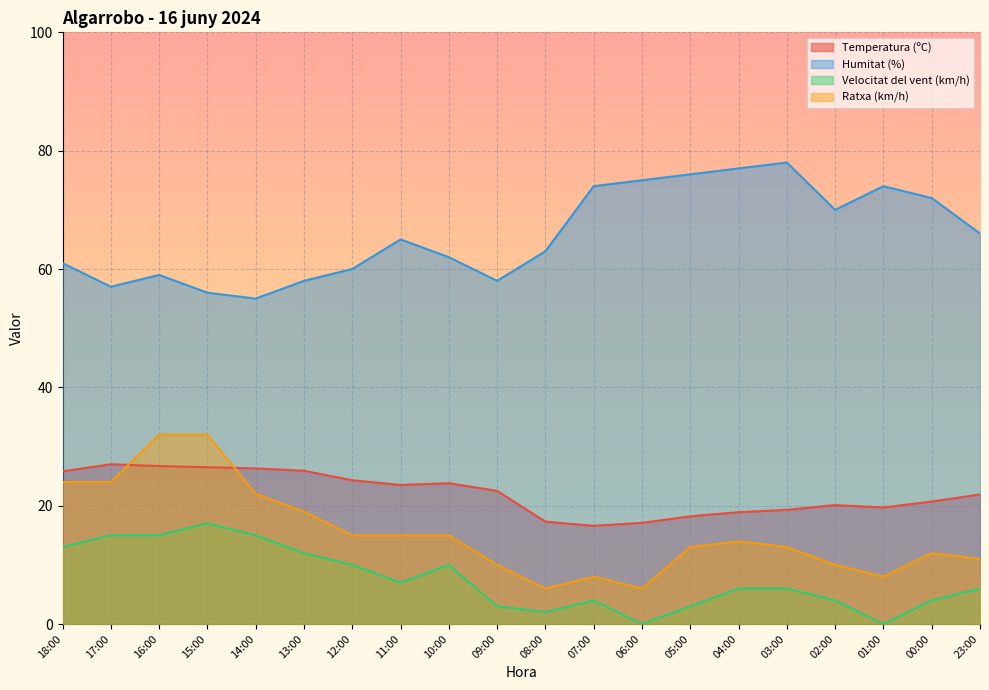

True or false: Humitat (%) has a value of 74.0 at 01:00.

True